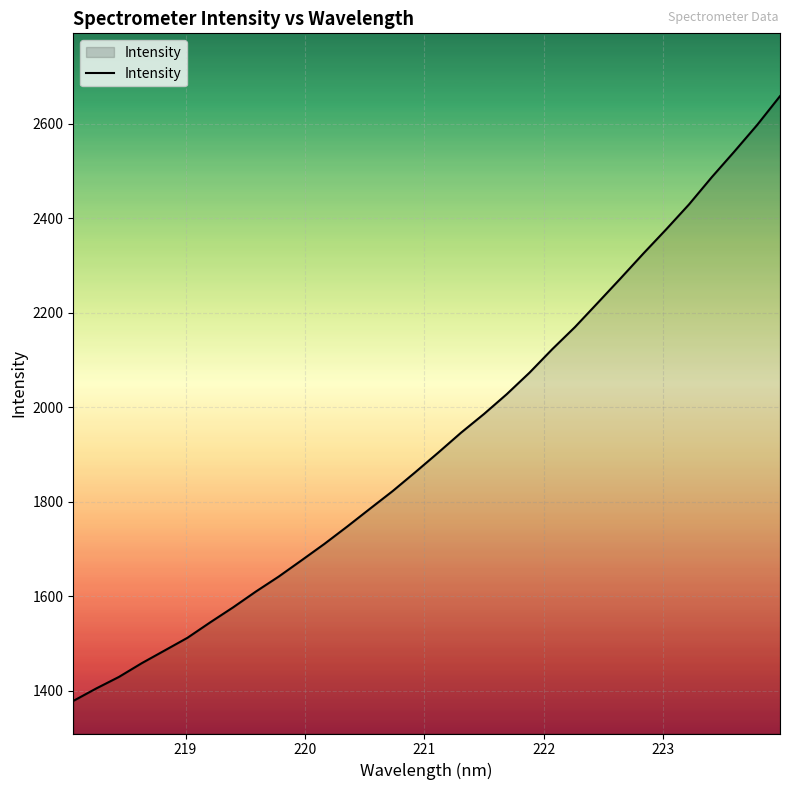

What is the difference between the maximum and minimum values?

1279.9